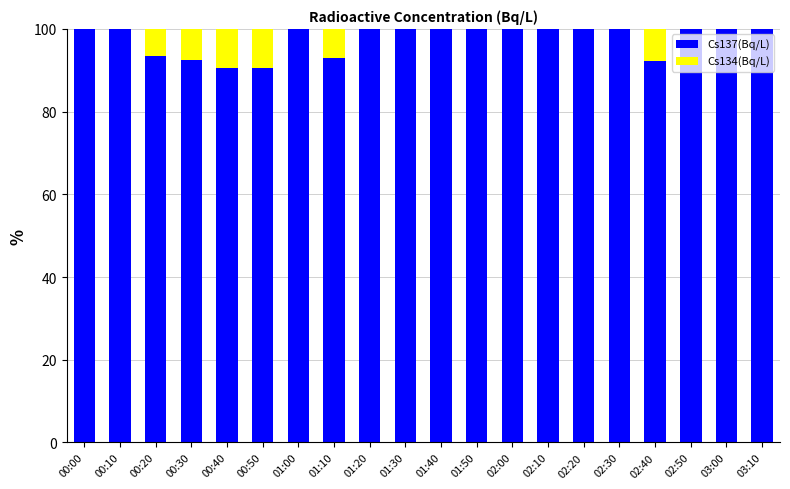

What is the maximum value for Cs137(Bq/L)?

100.0